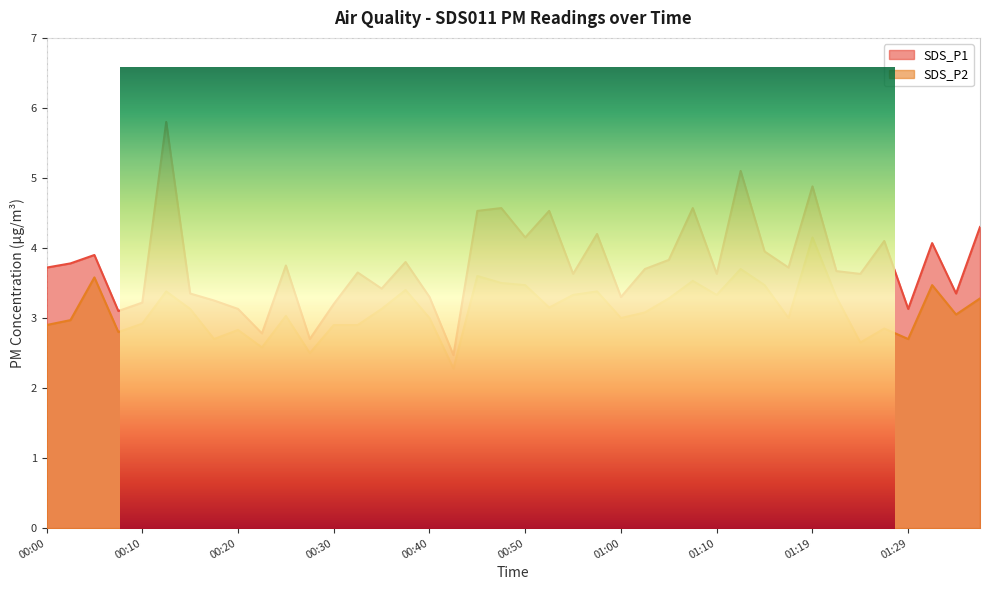

Reading left to right, transcribe all the data shown in this chart.

SDS_P1: 00:00=3.7	00:03=3.8	00:05=3.9	00:08=3.1	00:10=3.2	00:13=5.8	00:15=3.4	00:18=3.2	00:20=3.1	00:23=2.8	00:25=3.8	00:28=2.7	00:30=3.2	00:33=3.6	00:35=3.4	00:37=3.8	00:40=3.3	00:42=2.5	00:45=4.5	00:47=4.6	00:50=4.2	00:52=4.5	00:55=3.6	00:57=4.2	01:00=3.3	01:02=3.7	01:05=3.8	01:07=4.6	01:10=3.6	01:12=5.1	01:14=4.0	01:17=3.7	01:19=4.9	01:22=3.7	01:24=3.6	01:27=4.1	01:29=3.1	01:32=4.1	01:34=3.4	01:37=4.3
SDS_P2: 00:00=2.9	00:03=3.0	00:05=3.6	00:08=2.8	00:10=2.9	00:13=3.4	00:15=3.1	00:18=2.7	00:20=2.8	00:23=2.6	00:25=3.0	00:28=2.5	00:30=2.9	00:33=2.9	00:35=3.1	00:37=3.4	00:40=3.0	00:42=2.3	00:45=3.6	00:47=3.5	00:50=3.5	00:52=3.1	00:55=3.3	00:57=3.4	01:00=3.0	01:02=3.1	01:05=3.3	01:07=3.5	01:10=3.3	01:12=3.7	01:14=3.5	01:17=3.0	01:19=4.2	01:22=3.3	01:24=2.6	01:27=2.9	01:29=2.7	01:32=3.5	01:34=3.0	01:37=3.3